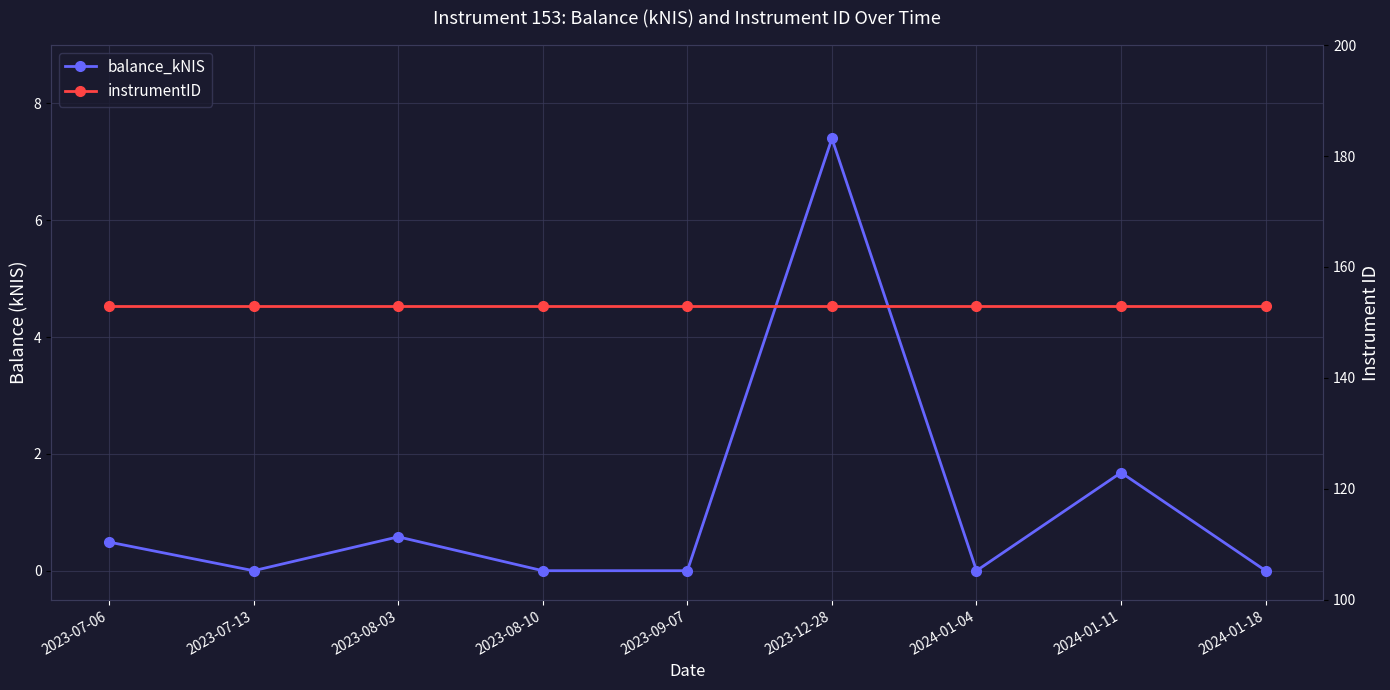

At which category does the chart reach its minimum across all series?

2023-07-13